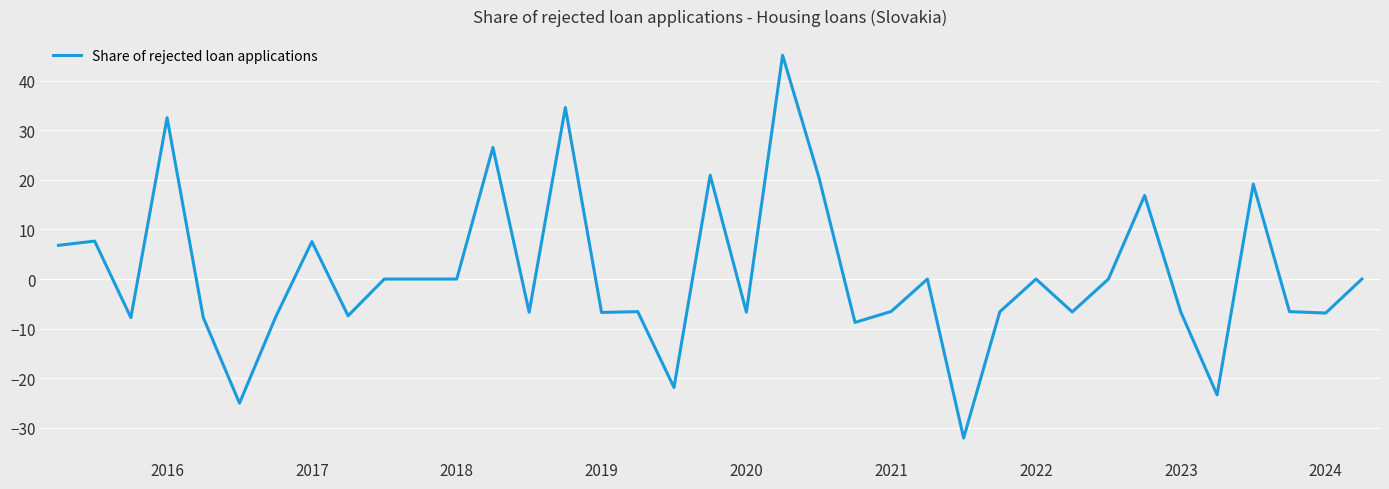

What is the smallest value displayed?

-32.0